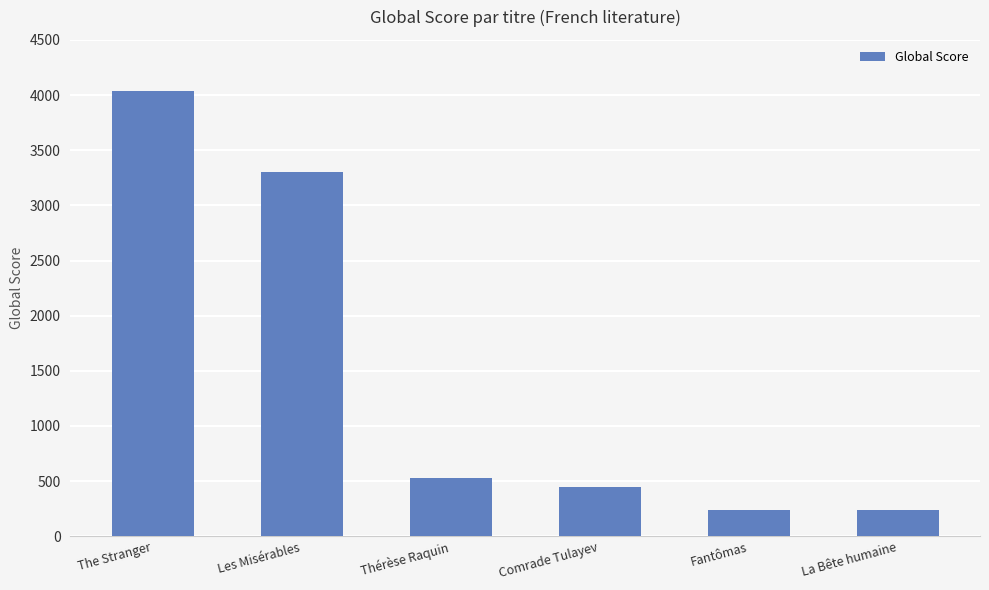

At which label does the data first exceed 531?

The Stranger